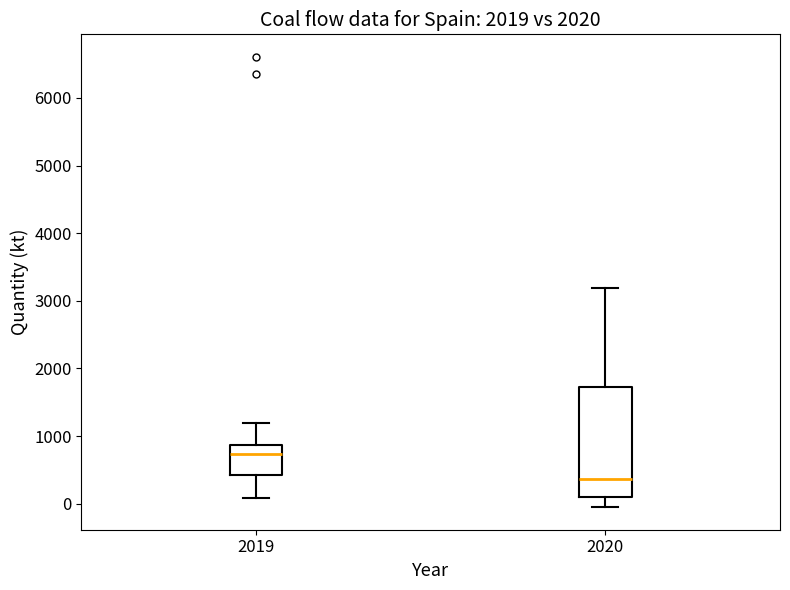

Reading left to right, read every box against the y-axis: the position of its median line, the range the box covers, and the ends of its whiskers. The values are not printed on the chart, so give them approximately, as read against the axis.

2019: median 700, box 400 to 900, whiskers 100 to 1200
2020: median 400, box 100 to 1700, whiskers 0 to 3200